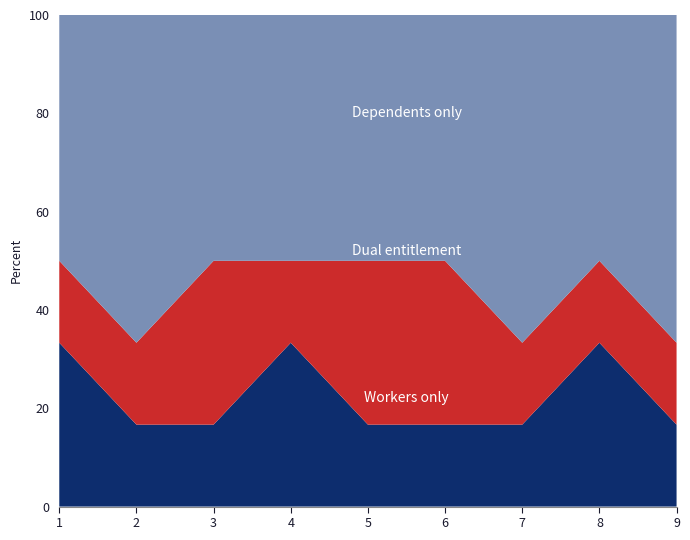

Reading right to left, what are all the values shown in this chart?

Workers only: 1	2	1	1	1	2	1	1	2
Dual entitlement: 1	1	1	2	2	1	2	1	1
Dependents only: 4	3	4	3	3	3	3	4	3